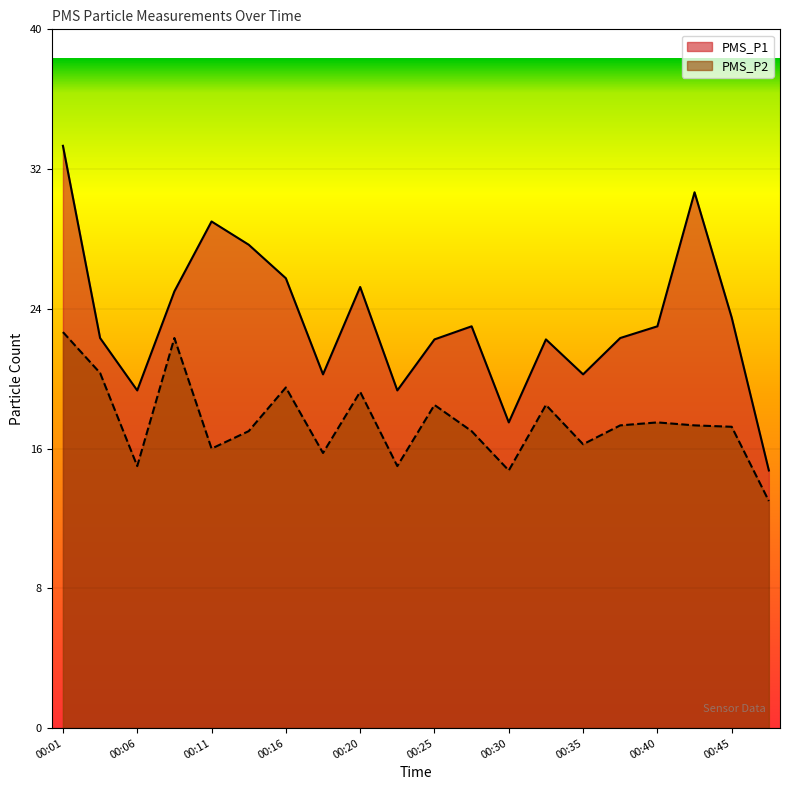

Is the value of PMS_P1 at 00:16 greater than the value of PMS_P2 at 00:37?

Yes